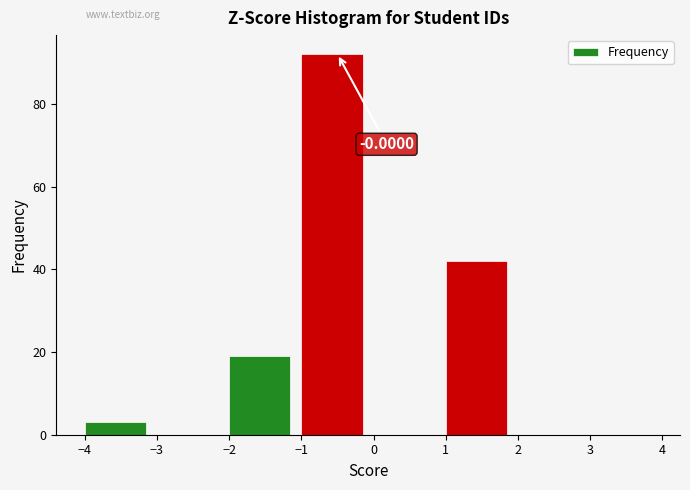

Which range on the x-axis has the tallest bar?

-1 to 0